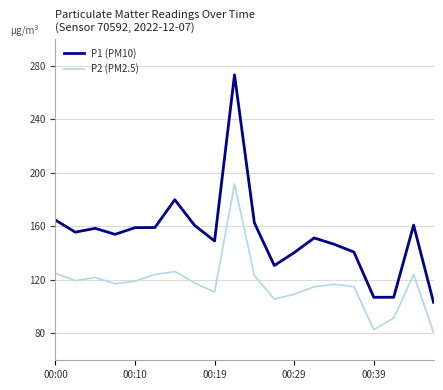

What is the minimum value shown in the chart?

80.9